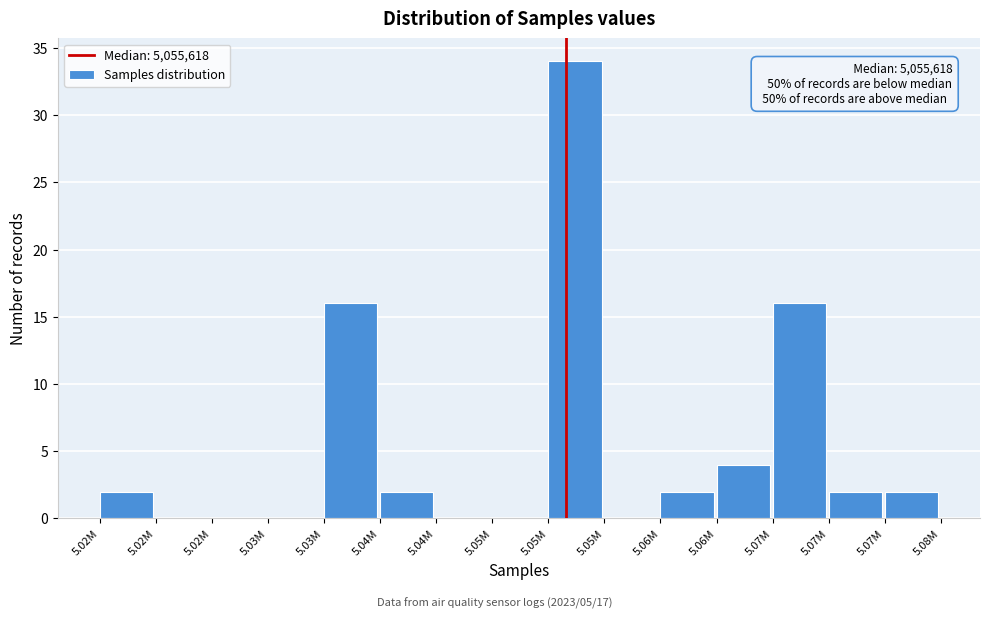

Count the number of data series in this chart.

1